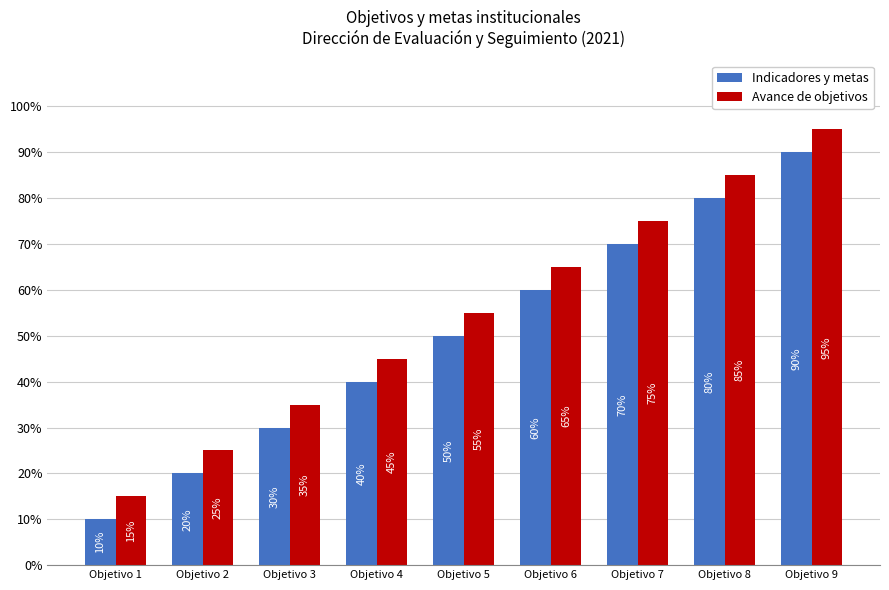

How many values in the Indicadores y metas series are below 50?

4